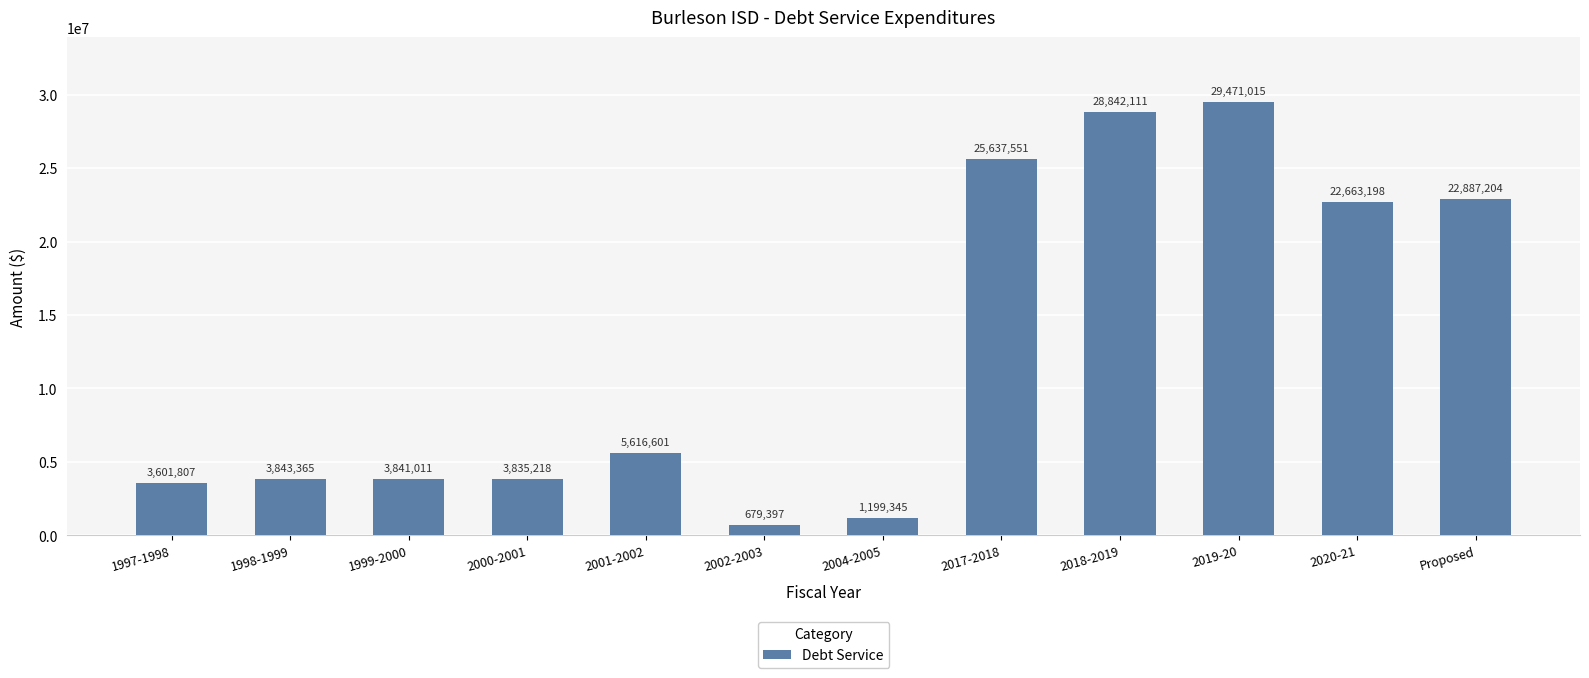

Read the value at 2000-2001, to the nearest 50.

3835200